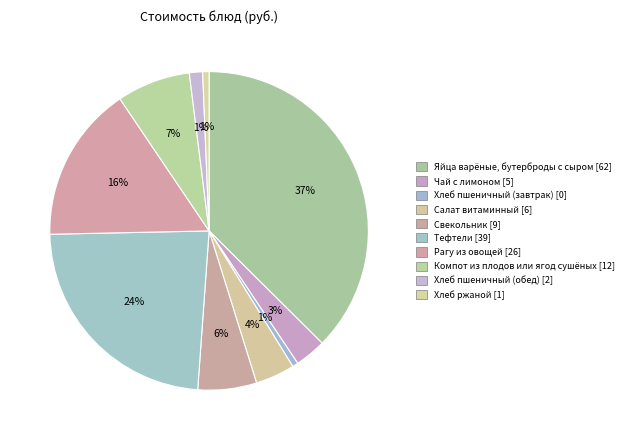

Count the number of slices in the pie.

10